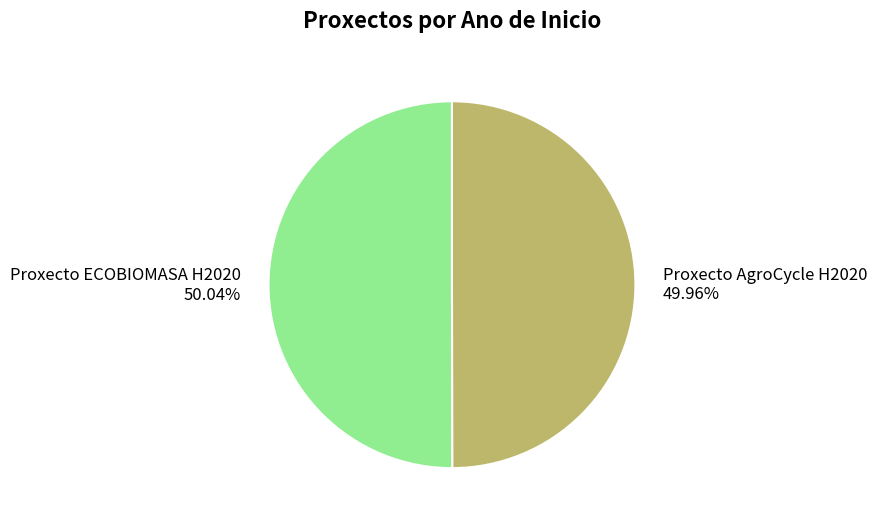

How many slices are in this pie chart?

2